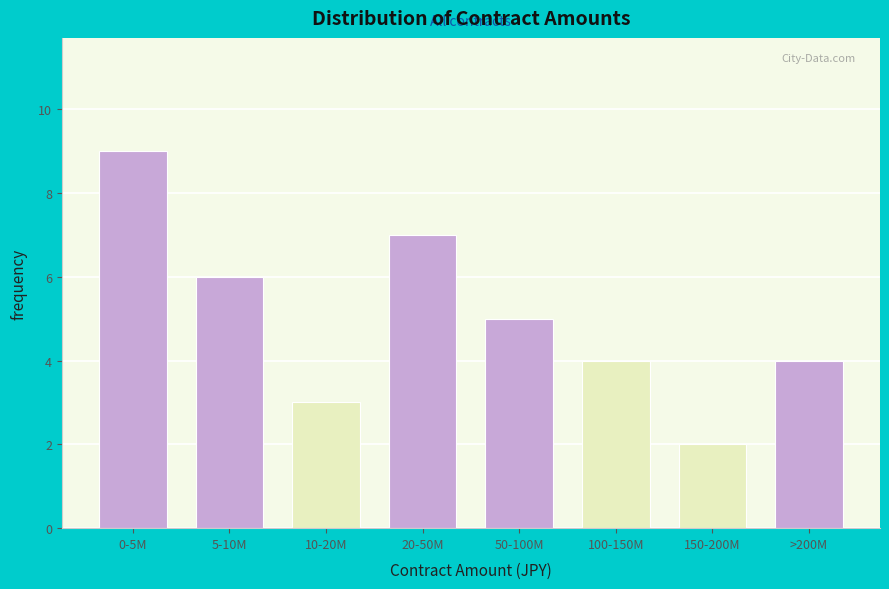

Reading left to right, list all the values displayed in this chart.

0-5M=9	5-10M=6	10-20M=3	20-50M=7	50-100M=5	100-150M=4	150-200M=2	>200M=4